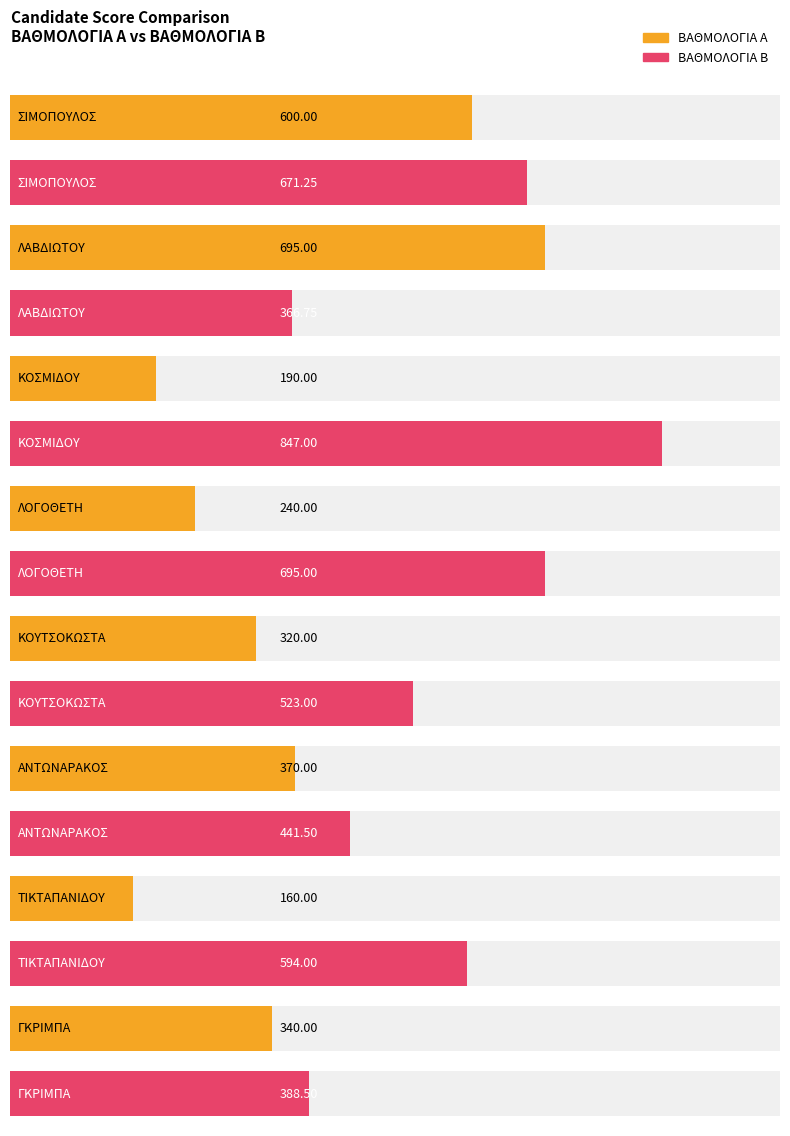

Which category has the lowest value across all series?

ΤΙΚΤΑΠΑΝΙΔΟΥ